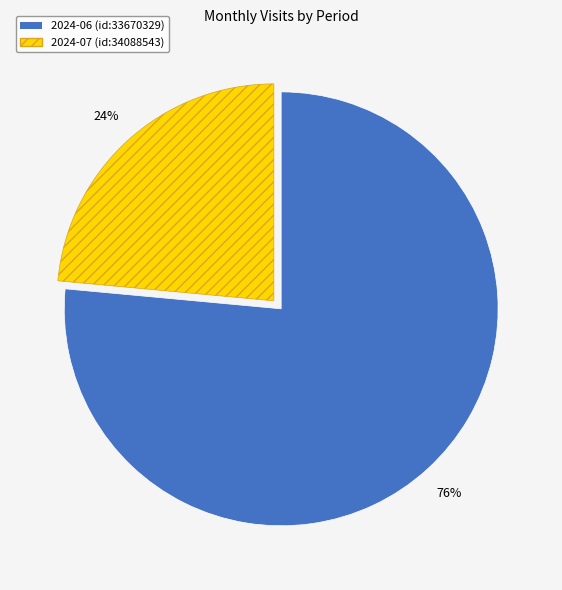

The 2024-07 (id:34088543) slice represents 9% of the pie. True or false?

False